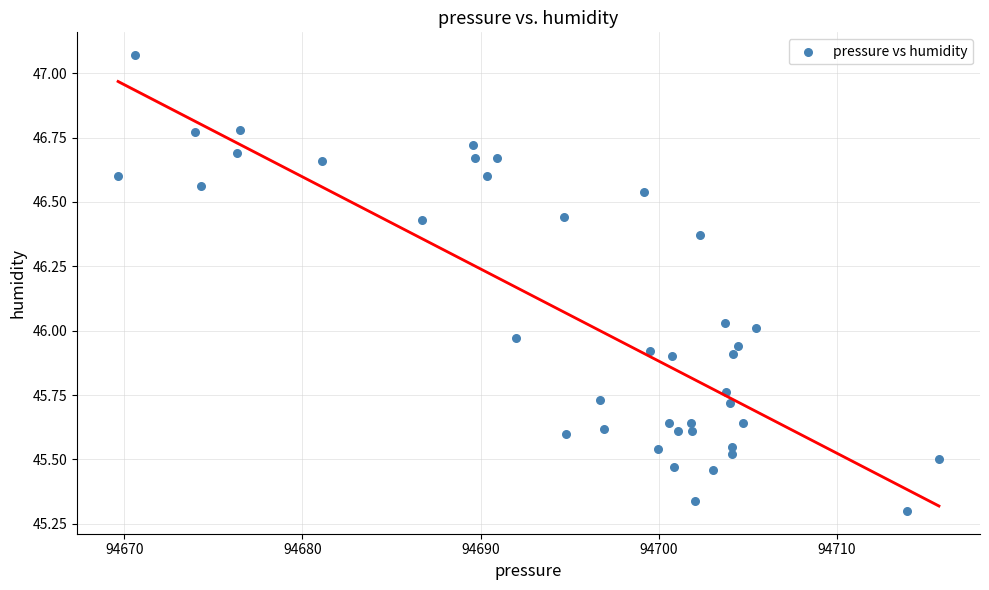

What is the range of Y values (max minus min)?

1.8